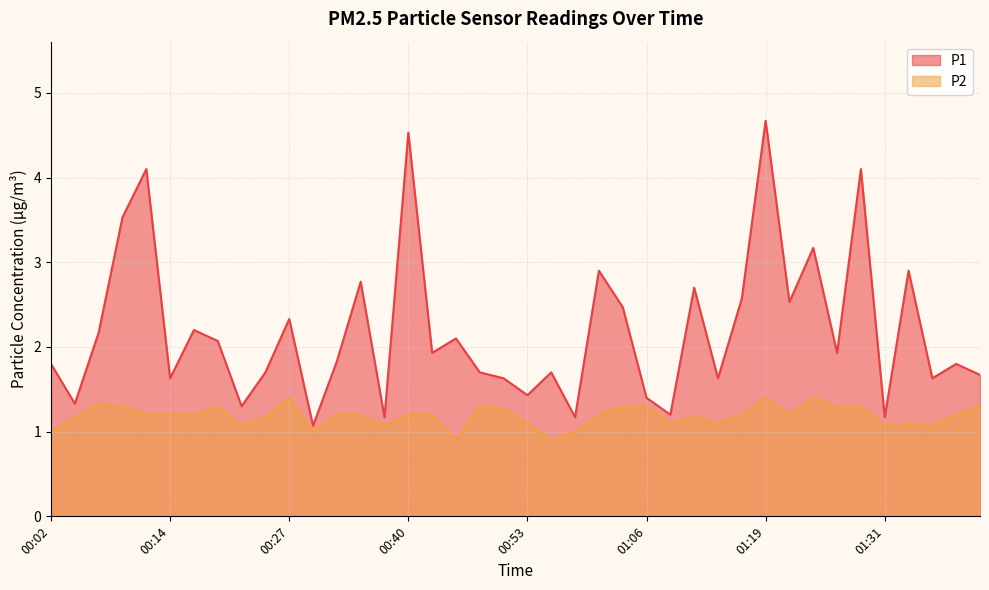

The value of P1 at 01:31 is 1.2. True or false?

True